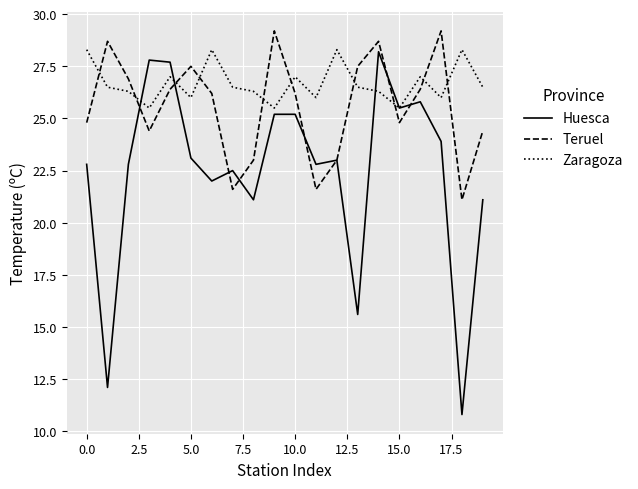

In Huesca, how many points are lower than both neighbors (excluding endpoints)?

7